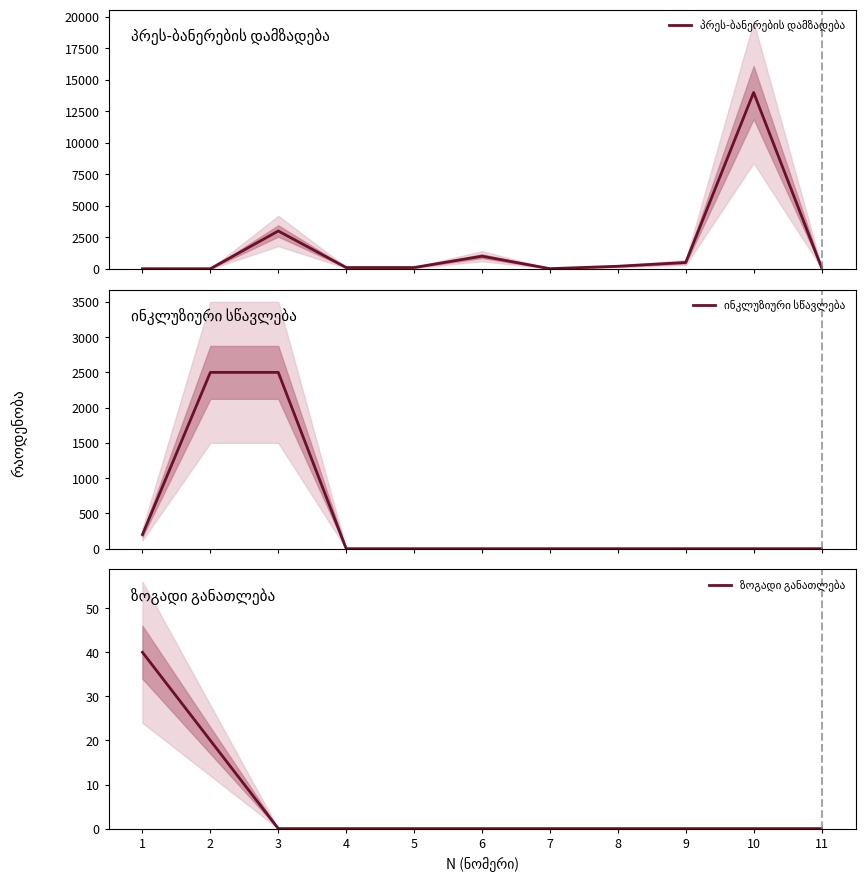

The პრეს-ბანერების დამზადება series shows 3921 at 10. True or false?

False